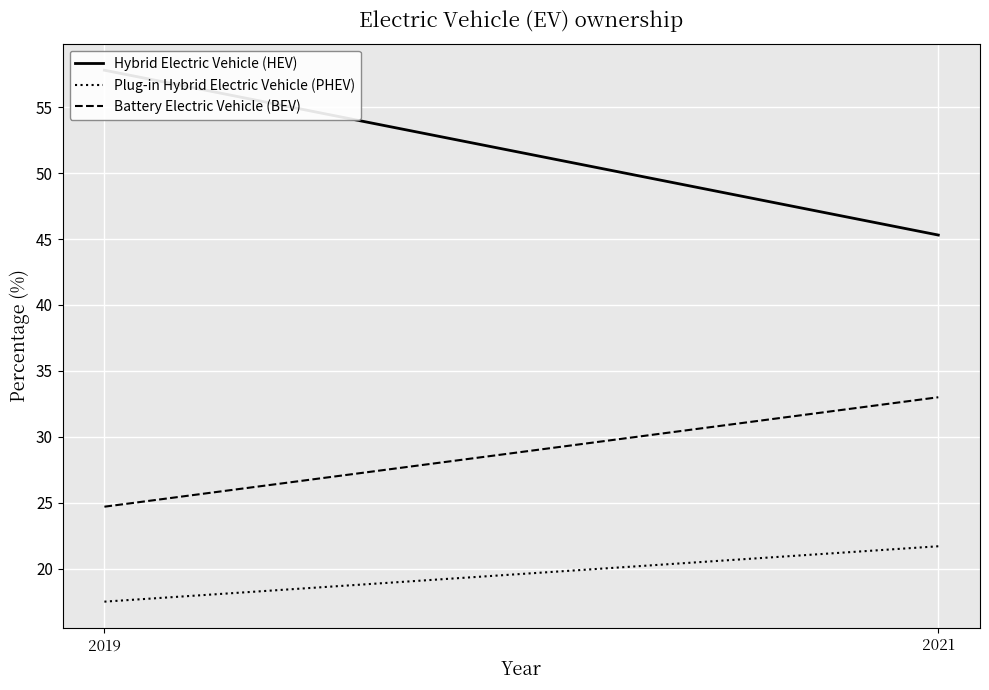

How many data points does each series have?

2